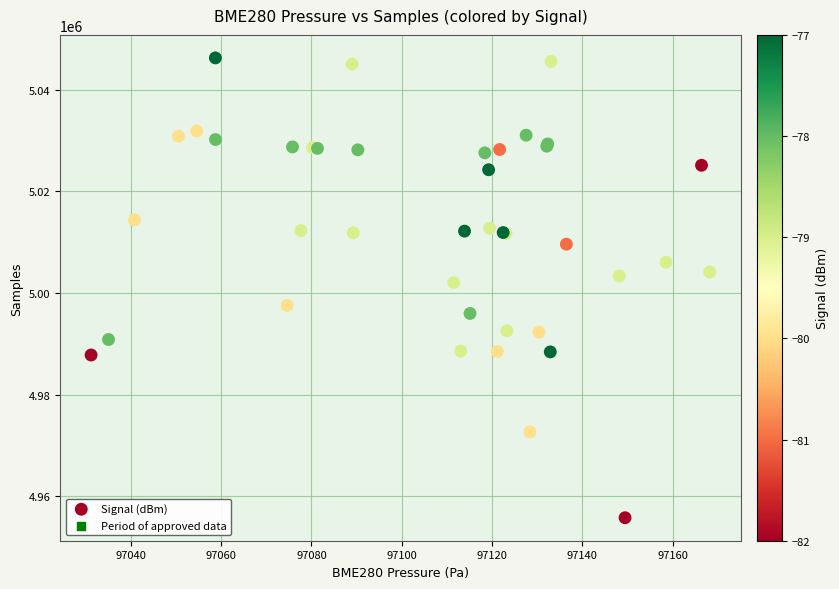

What Y value in the scatter plot is closest to 5001030?

5002044